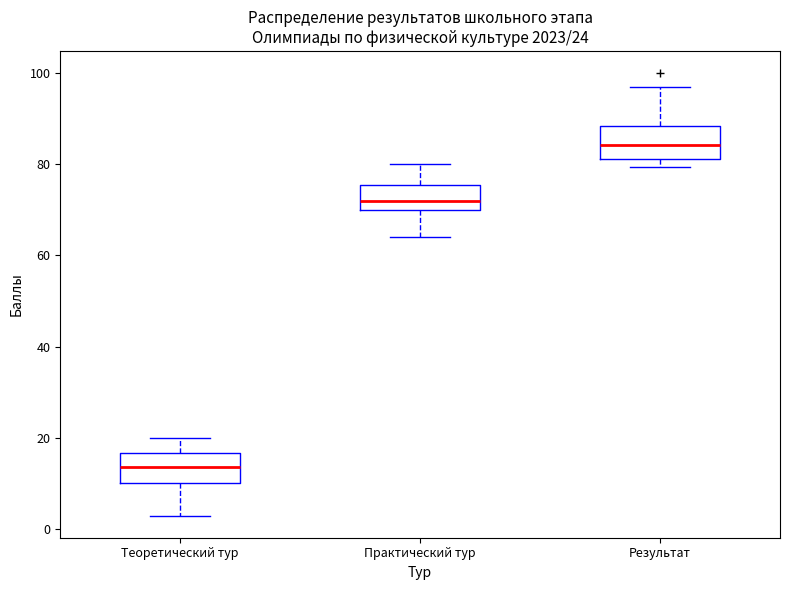

Which box has the lowest median line?

Теоретический тур